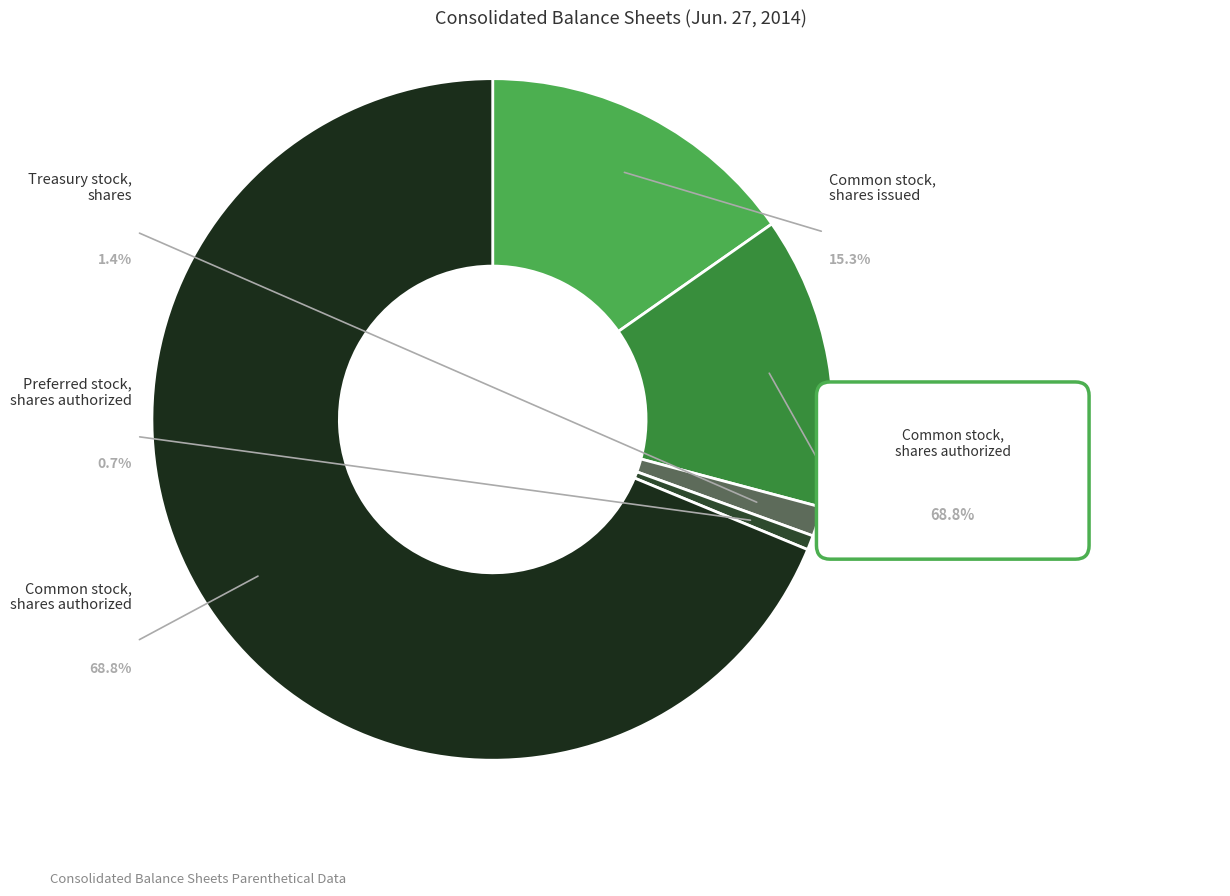

Is it true that Common stock, shares issued is 15% of the pie?

True